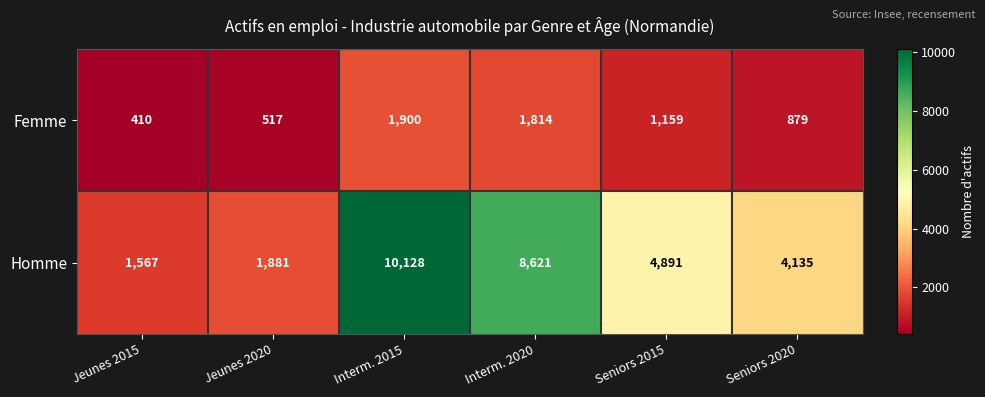

What is the difference between the highest and lowest values at Interm. 2020?

6807